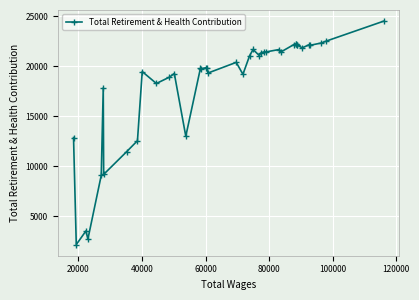

What is the value of the 22nd point from the left?

21038